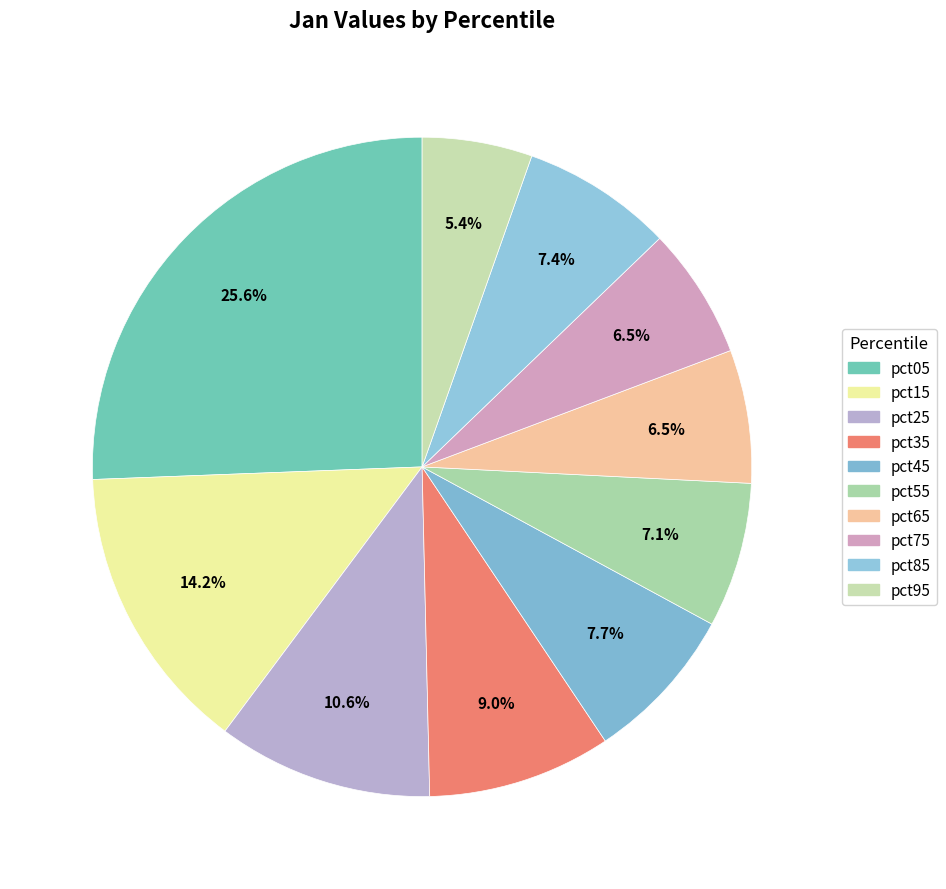

Which has a higher value, pct85 or pct95?

pct85